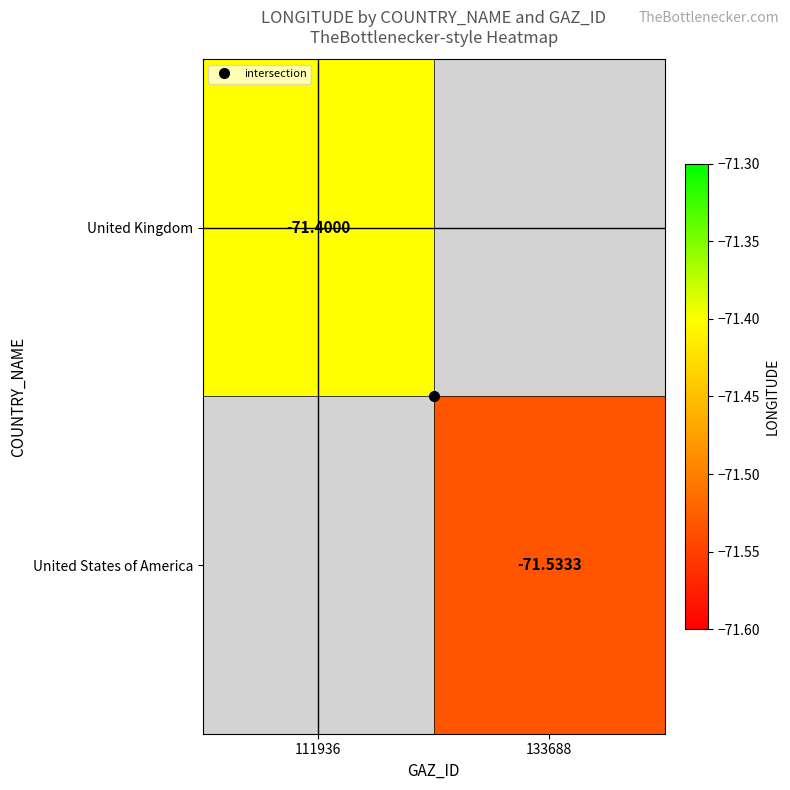

List the series in order of their overall mean, highest first.

United Kingdom, United States of America